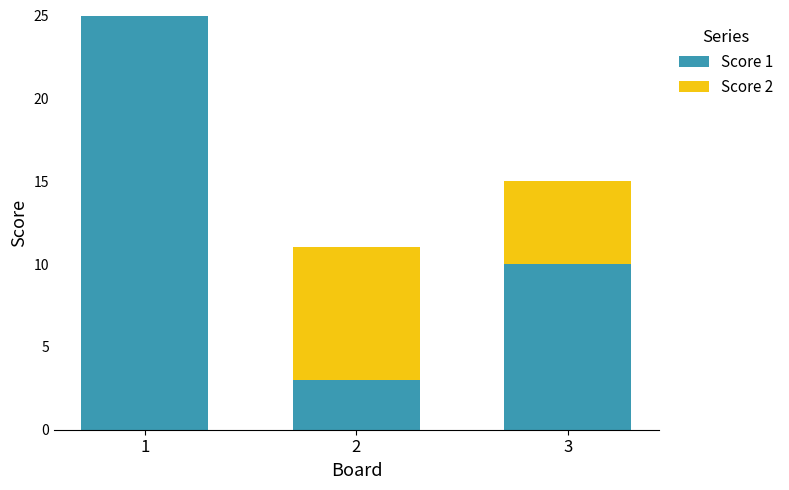

What is the total value across all series at 2?

11